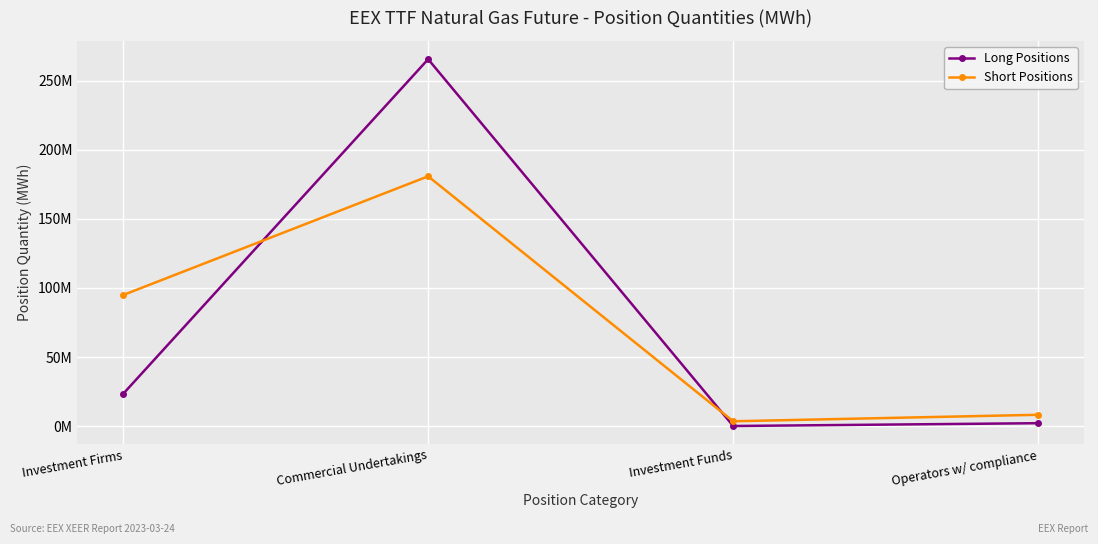

Rank the series at Investment Funds from lowest to highest value.

Long Positions, Short Positions